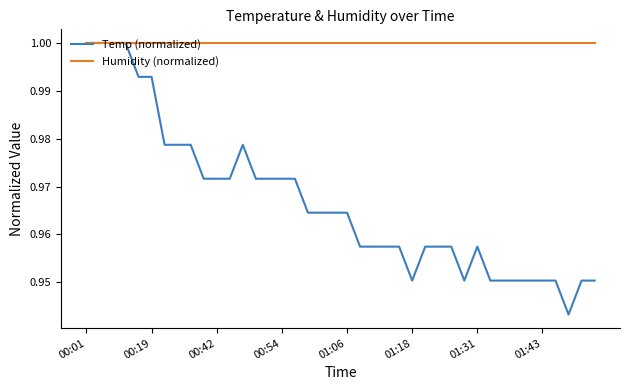

What is the sum of all Humidity (normalized) values?

40.0